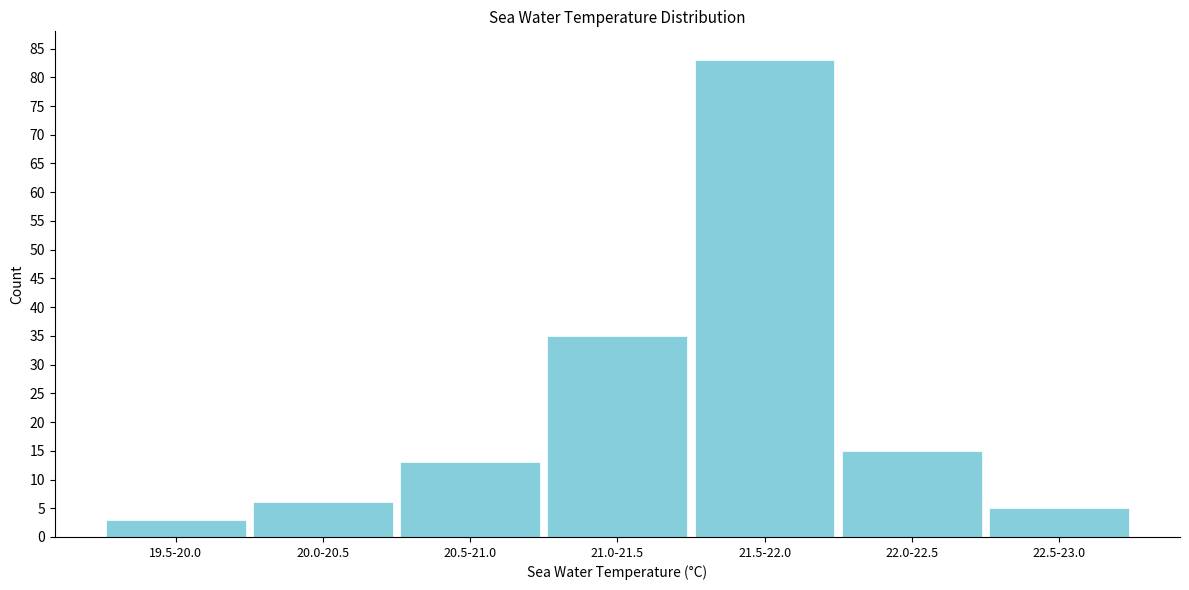

Reading left to right, transcribe all the data shown in this chart.

19.5-20.0=3	20.0-20.5=6	20.5-21.0=13	21.0-21.5=35	21.5-22.0=83	22.0-22.5=15	22.5-23.0=5